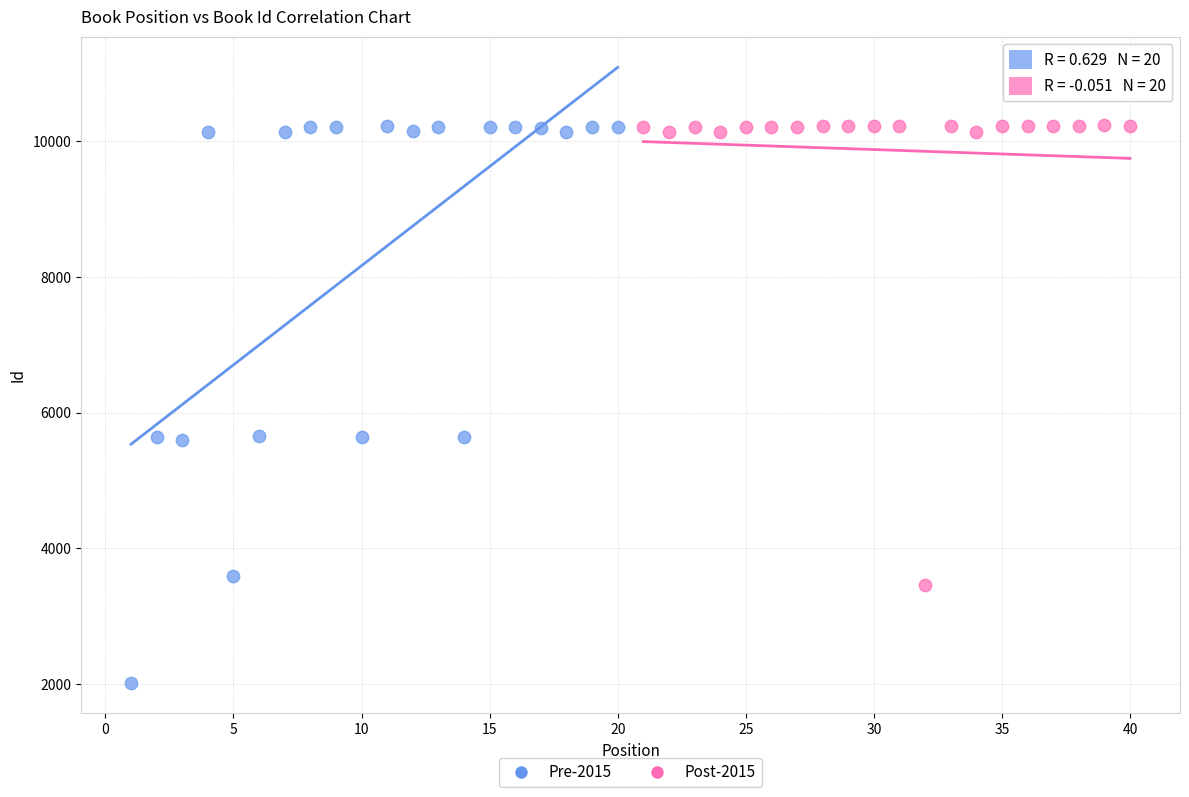

Which series reaches the minimum Y coordinate?

Pre-2015